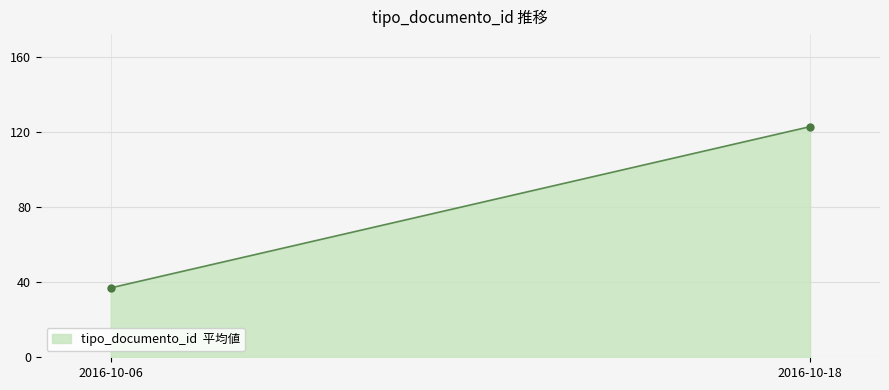

How many categories are shown in the chart?

2